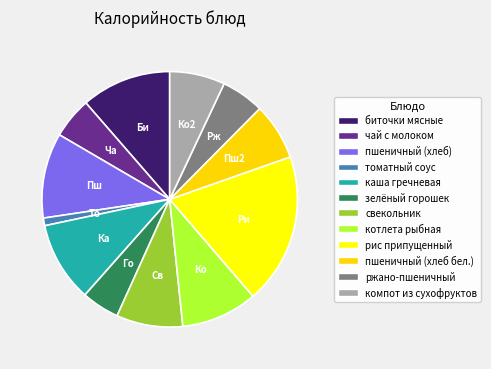

Which slice is the largest?

рис припущенный